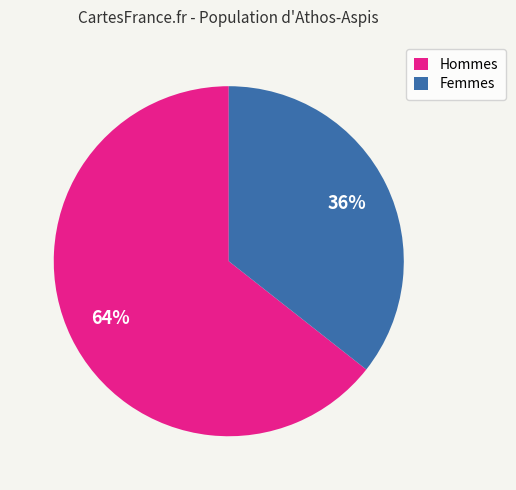

Is there a majority slice in this chart?

Yes